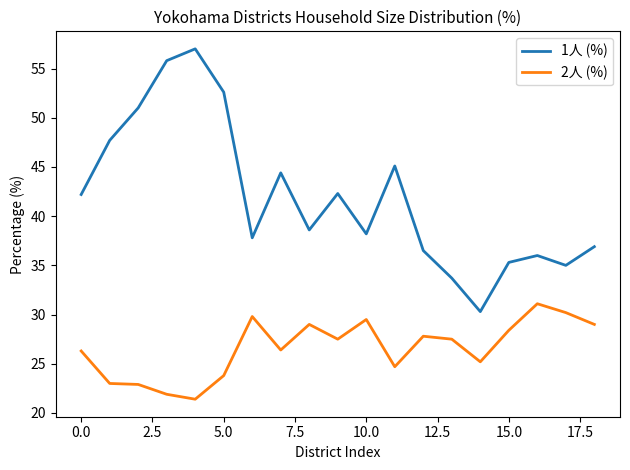

What is the highest value of the 2人 (%) series?

31.1